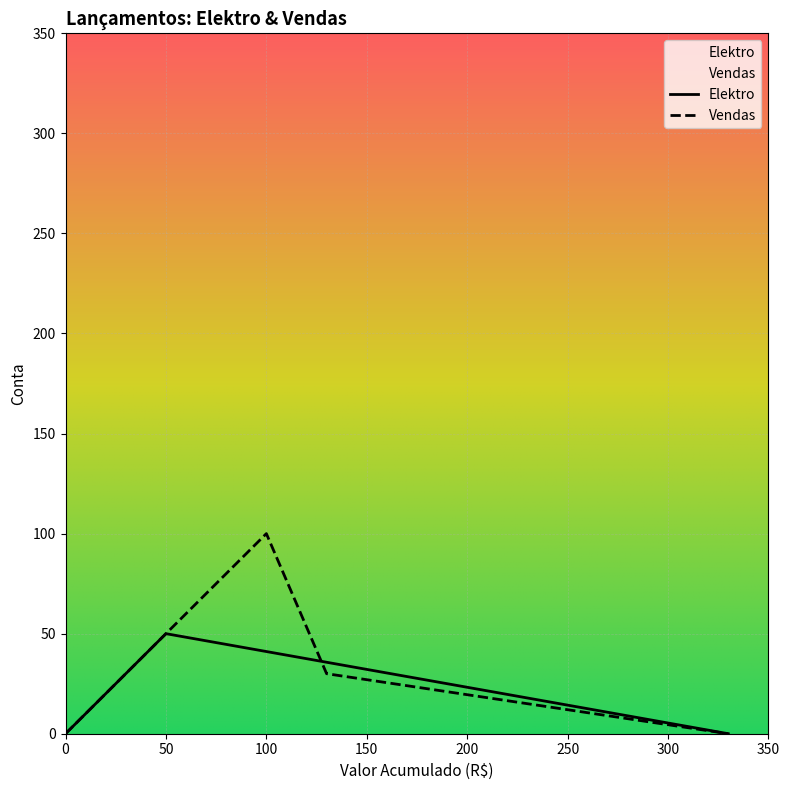

True or false: Vendas has more than 0 points higher than both neighbors.

True